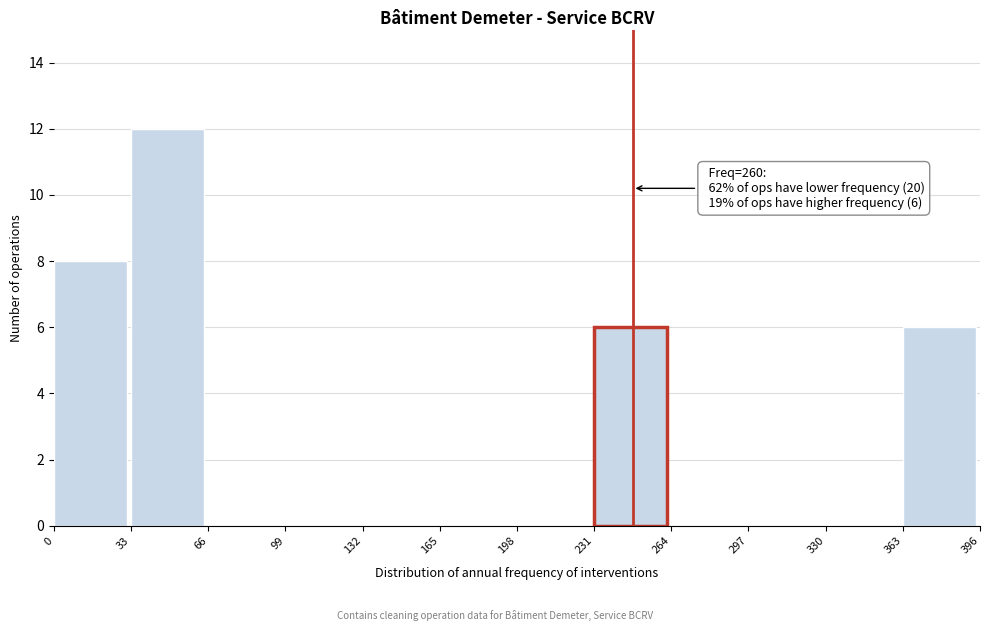

Which range on the x-axis has the tallest bar?

33 to 66